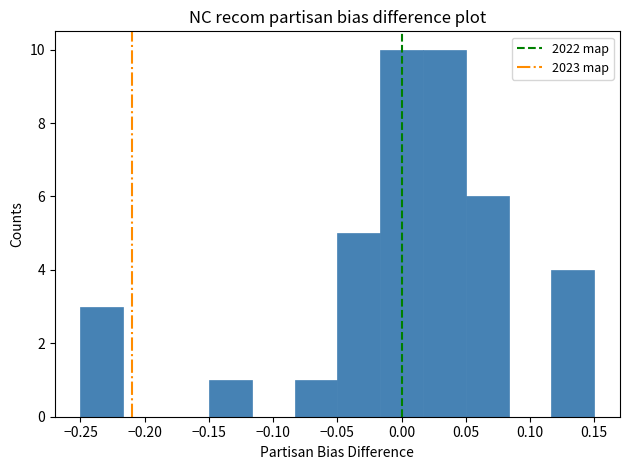

Reading left to right, transcribe this chart: for each bar, give the range it covers on the x-axis and its height. Neither the bar edges nor the heights are printed on the chart, so give them approximately, as read against the axes.

-0.250 to -0.215: 3
-0.215 to -0.185: 0
-0.185 to -0.150: 0
-0.150 to -0.115: 1
-0.115 to -0.085: 0
-0.085 to -0.050: 1
-0.050 to -0.015: 5
-0.015 to 0.015: 10
0.015 to 0.050: 10
0.050 to 0.085: 6
0.085 to 0.115: 0
0.115 to 0.150: 4